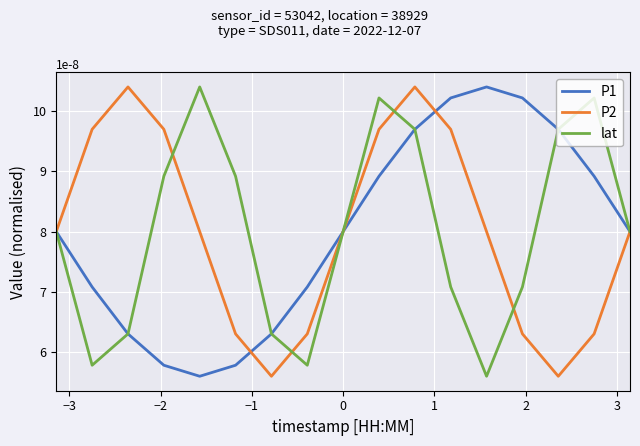

At how many categories does at least one series exceed 0?

17